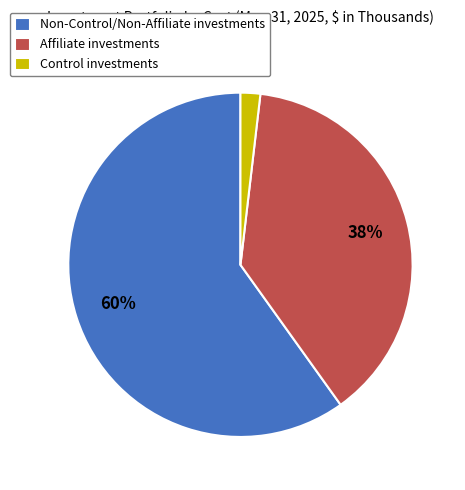

Which slice represents more than half of the pie?

Non-Control/Non-Affiliate investments